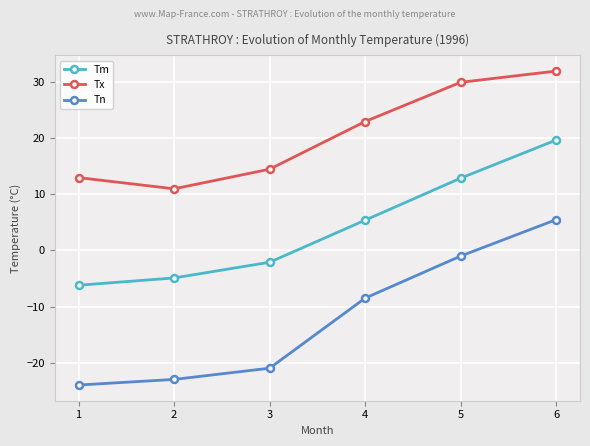

What value does the Tm series have at 3?

-2.1